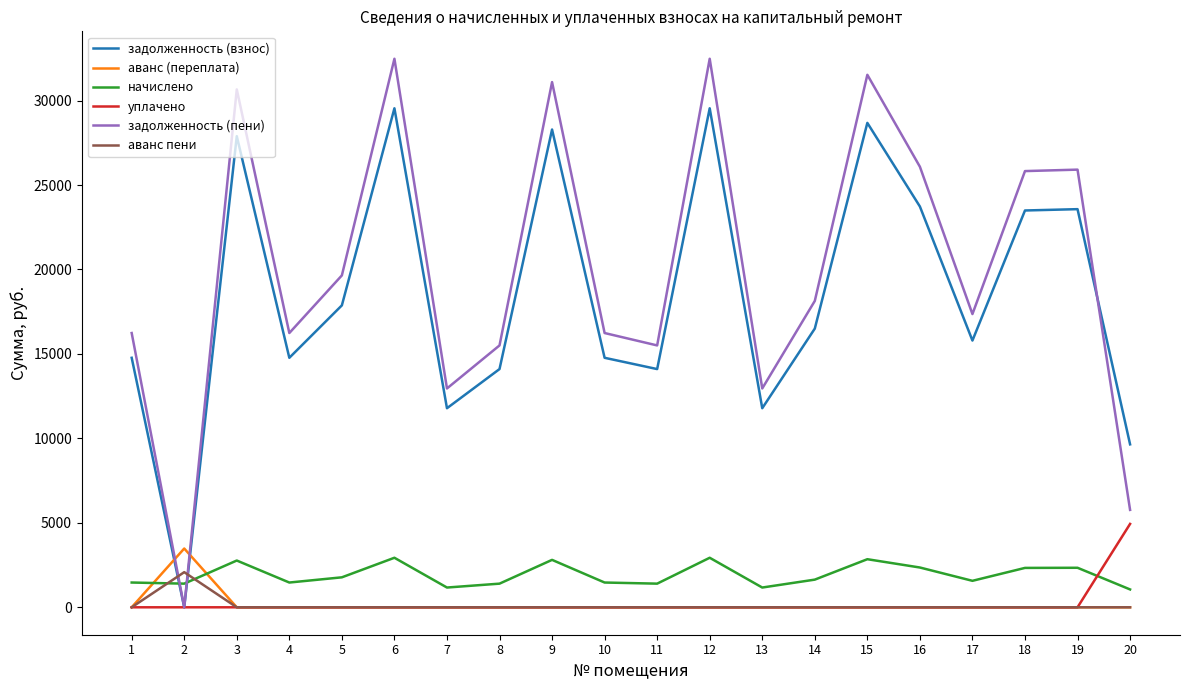

What is the difference between the highest and lowest values at 2?

3480.1